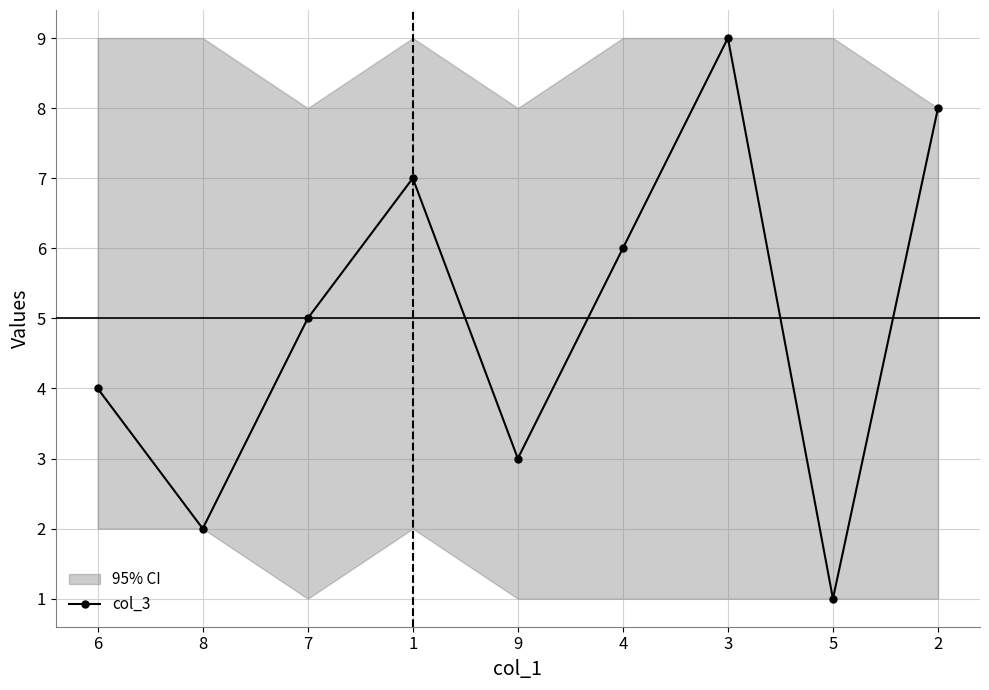

How many values are below 5?

4